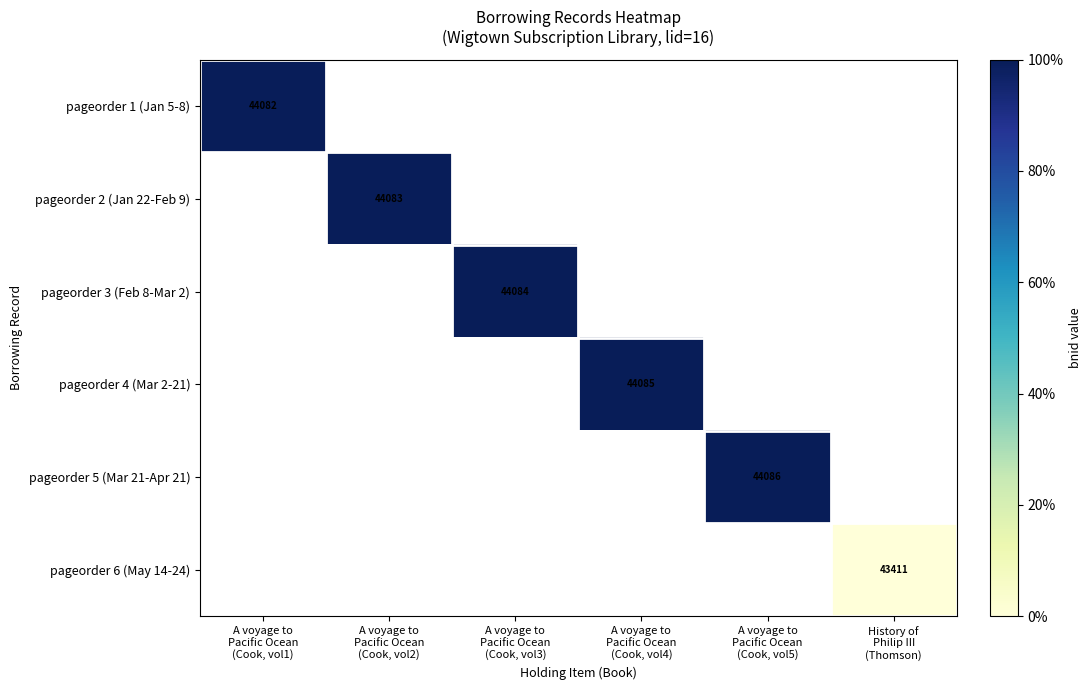

At which category does the chart reach its minimum across all series?

History of
Philip III
(Thomson)